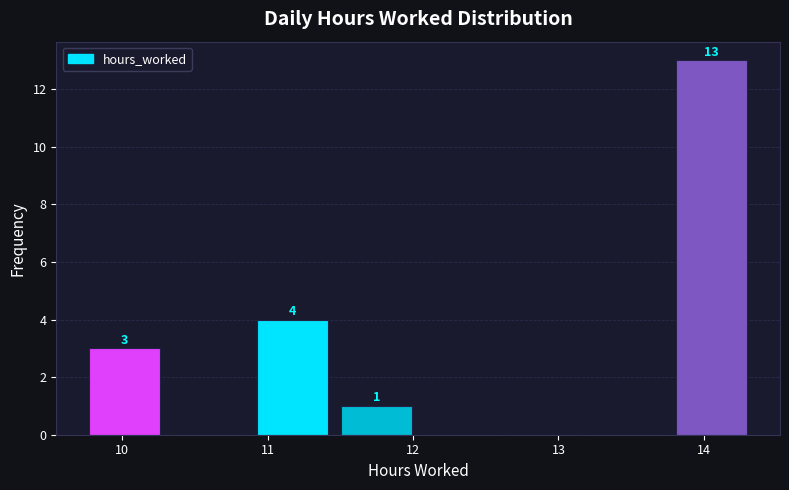

Which range on the x-axis has the tallest bar?

13.8 to 14.3